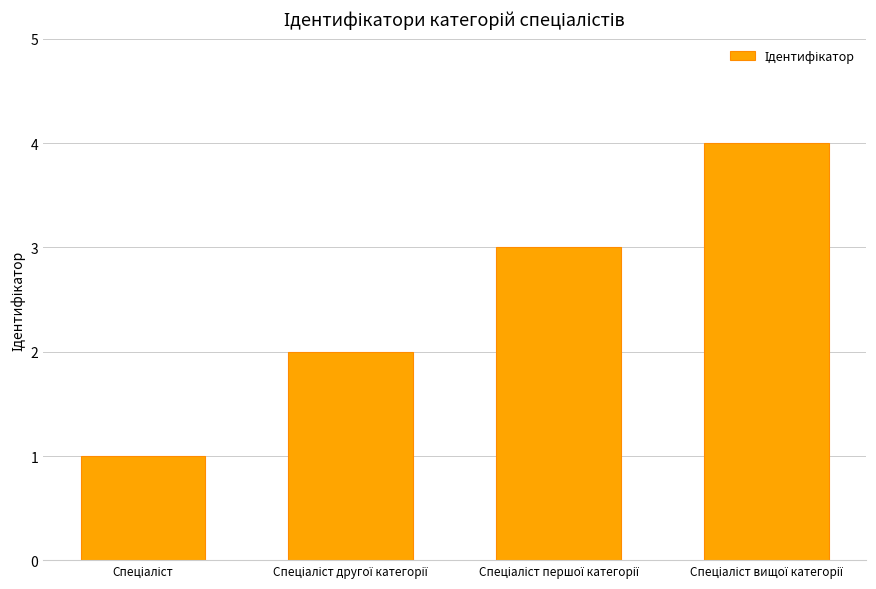

What is the greatest value displayed?

4